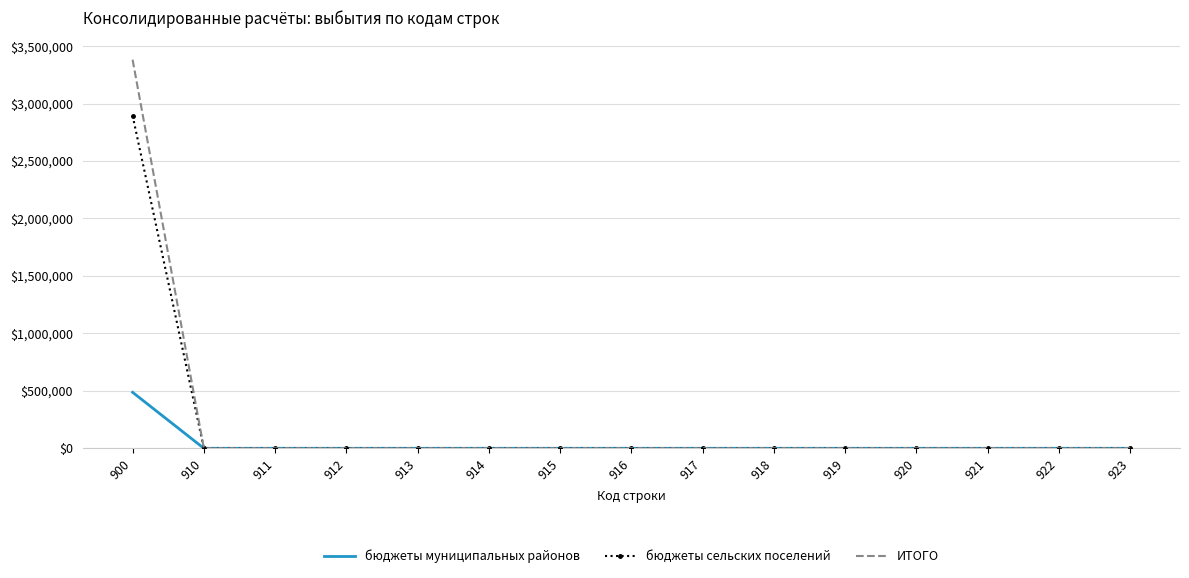

What is the highest value of the бюджеты сельских поселений series?

2894477